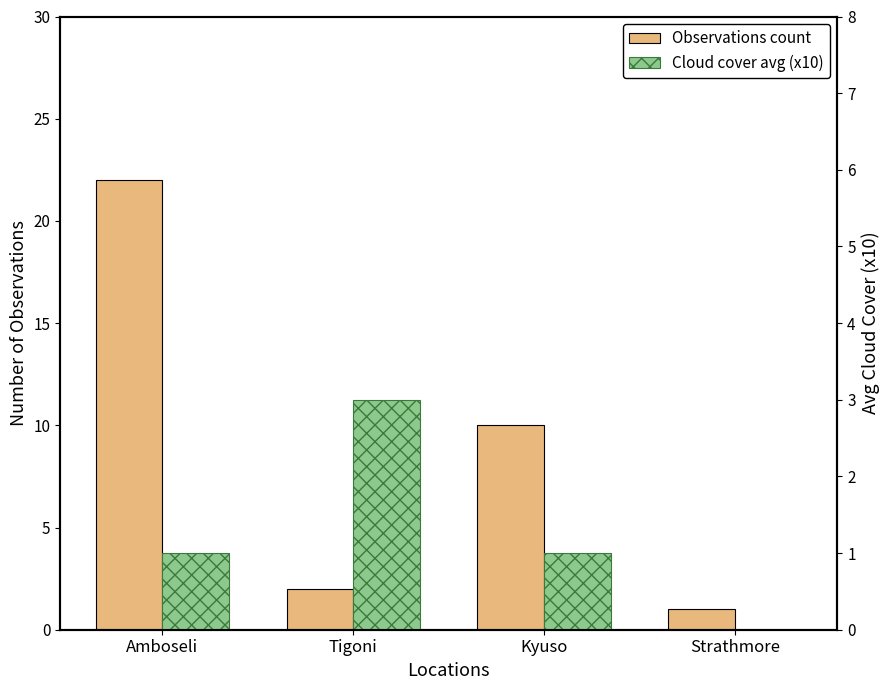

Reading left to right, what are all the values shown in this chart?

Observations count: Amboseli=22	Tigoni=2	Kyuso=10	Strathmore=1
Cloud cover avg (x10): Amboseli=1	Tigoni=3	Kyuso=1	Strathmore=0